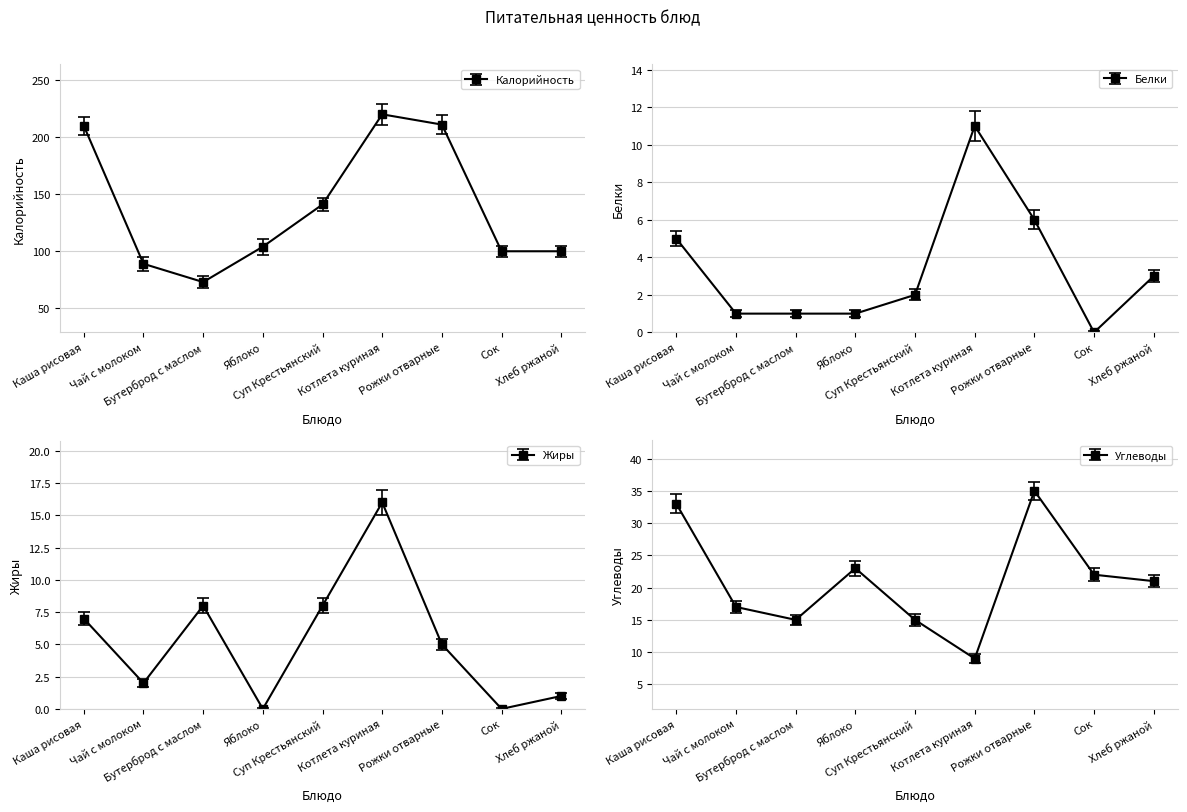

Between Каша рисовая and Бутерброд с маслом, which is larger?

Каша рисовая